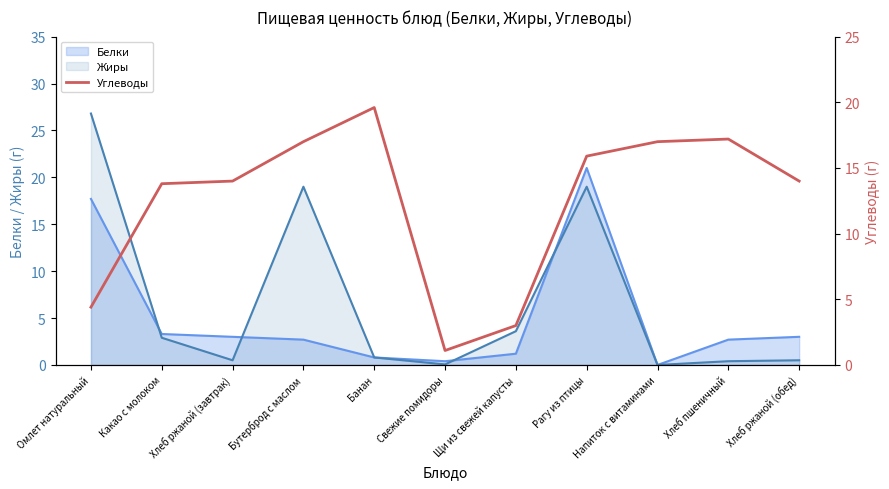

What is the sum of all values?

137.0